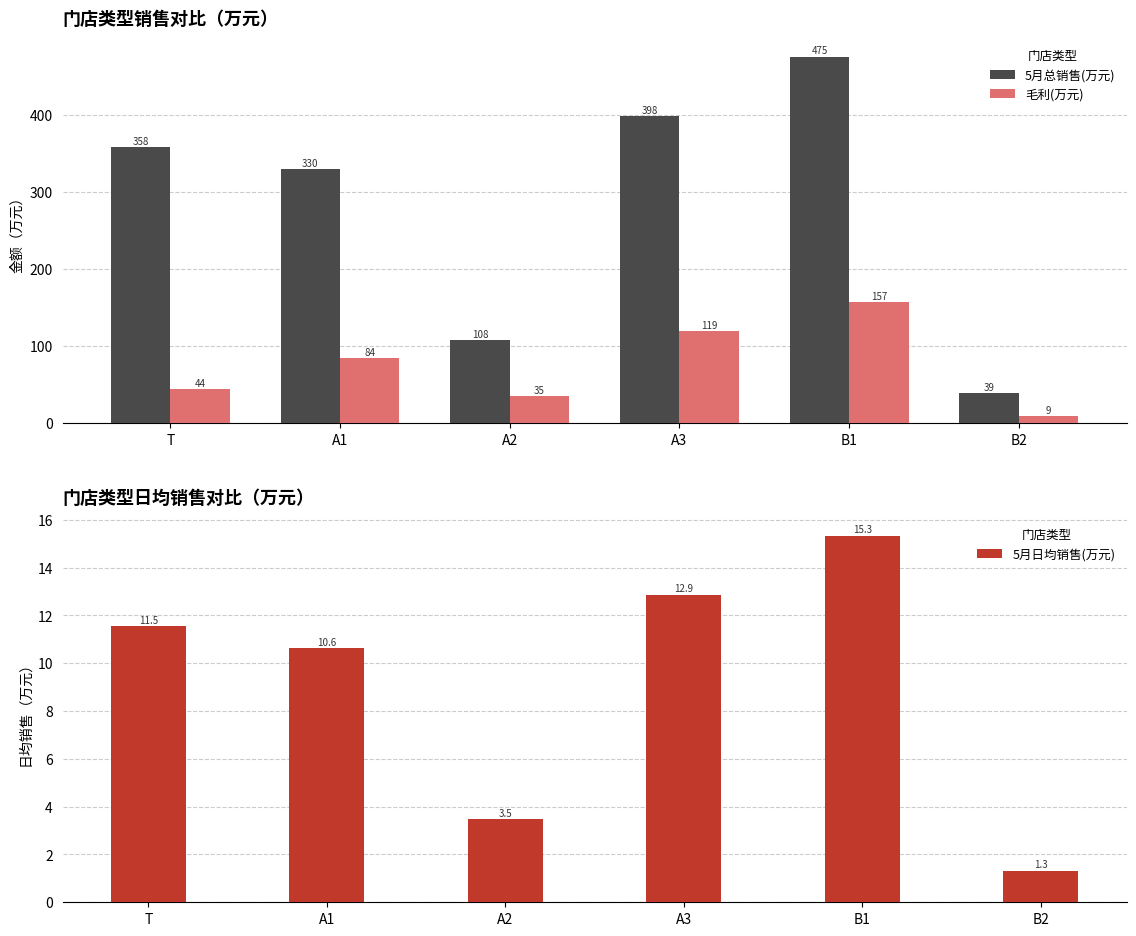

Reading left to right, what are all the values shown in this chart?

5月总销售(万元): 357.8	329.6	107.9	398.5	475.2	39.4
毛利(万元): 43.7	84.1	34.9	118.9	156.8	9.0
5月日均销售(万元): 11.5	10.6	3.5	12.9	15.3	1.3